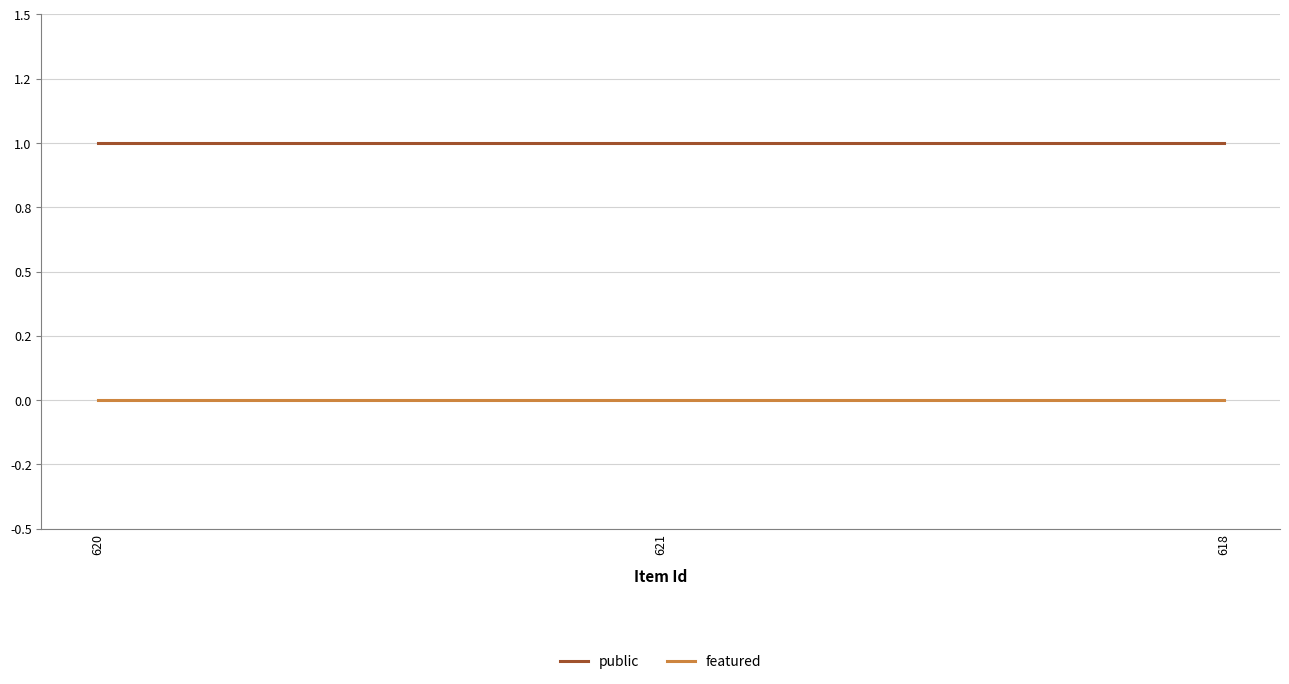

At how many categories does at least one series exceed 0?

3